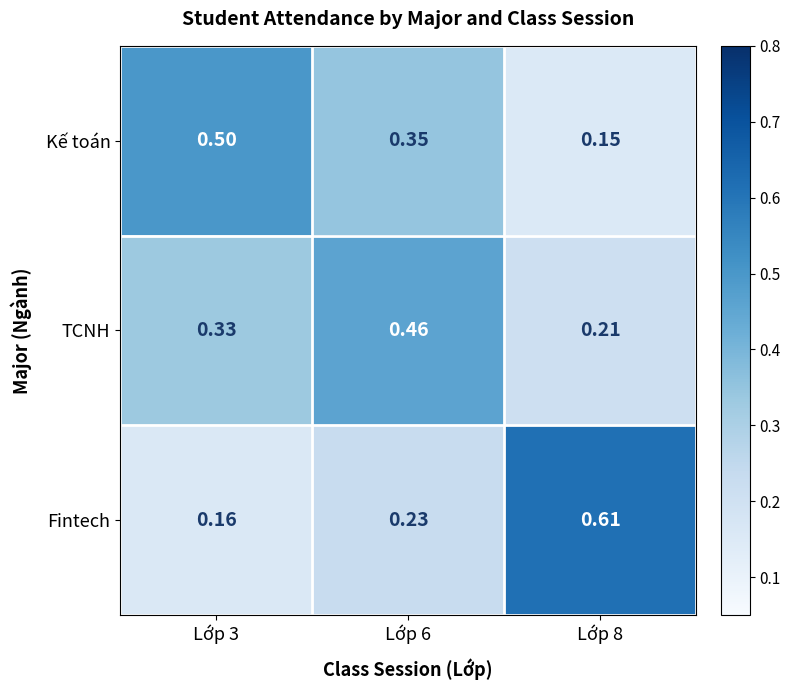

Is the value of Fintech at Lớp 8 greater than the value of TCNH at Lớp 8?

Yes